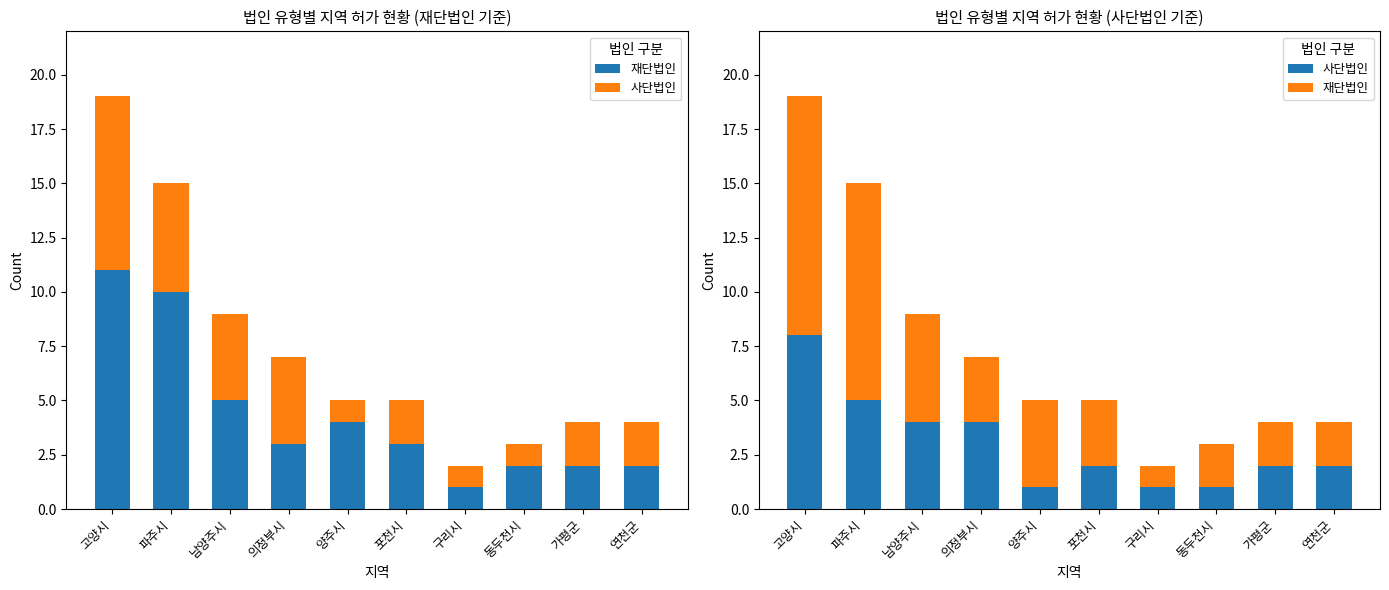

Which has a higher value, 파주시 or 동두천시?

파주시